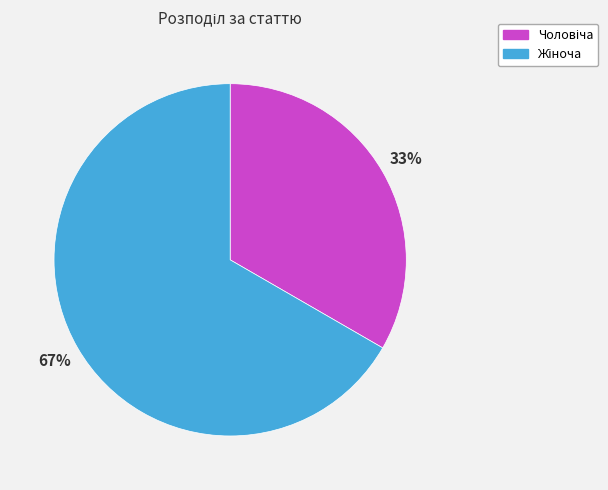

How many segments does this pie chart have?

2